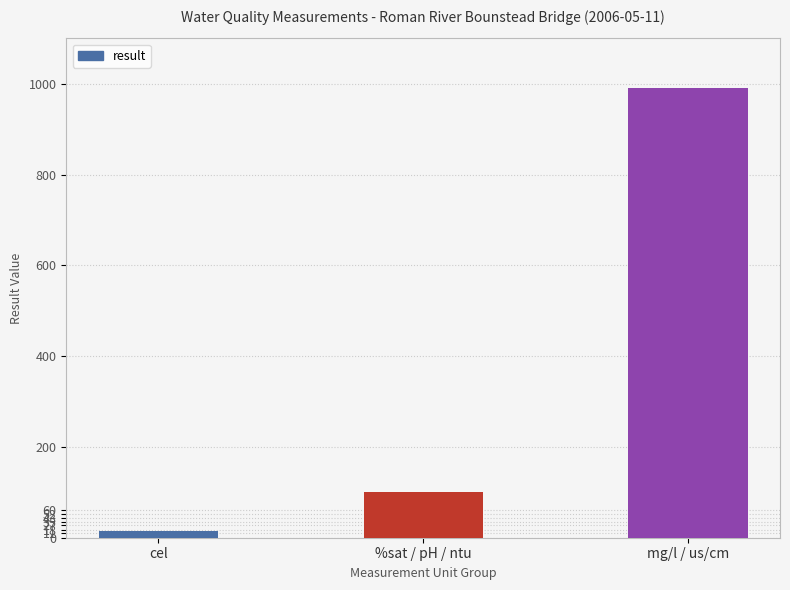

What is the approximate value at %sat / pH / ntu?

101.4